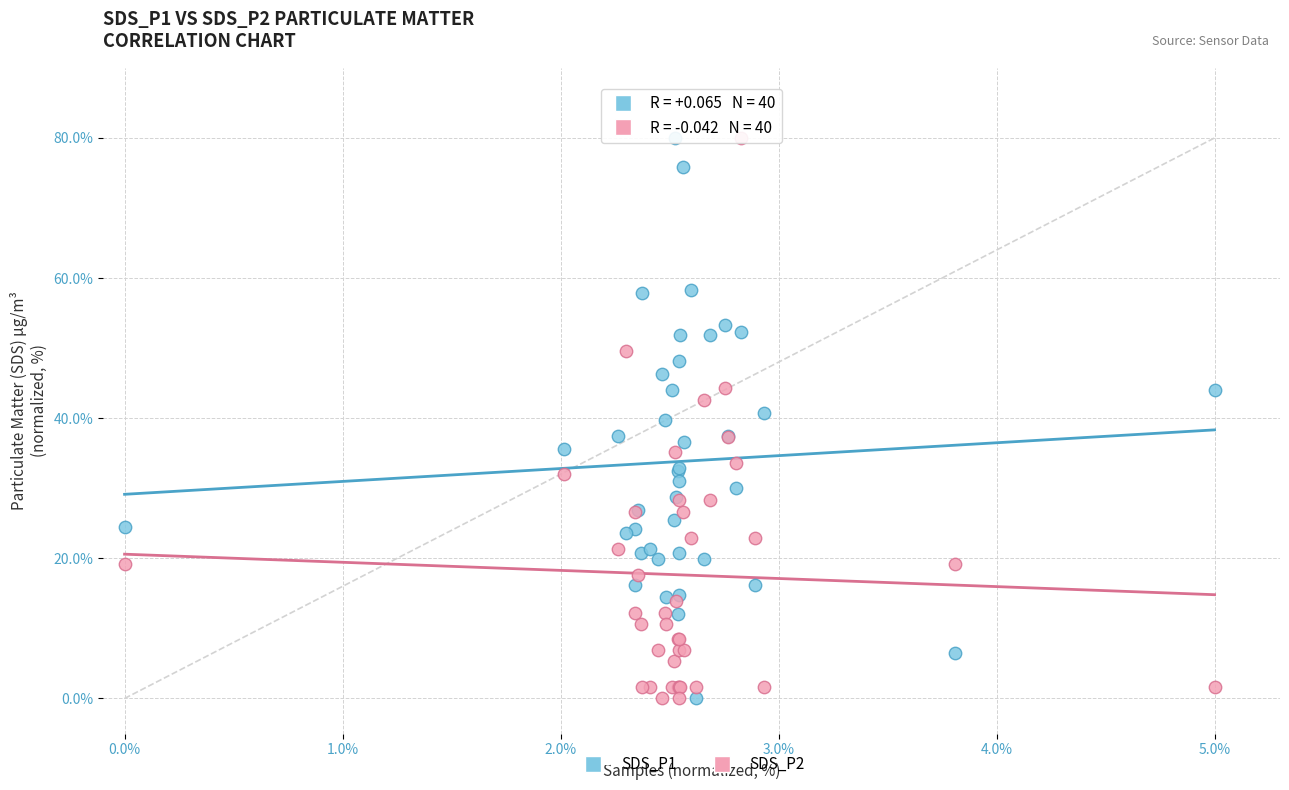

What is the X range (max minus min) for the scatter plot?

5.0